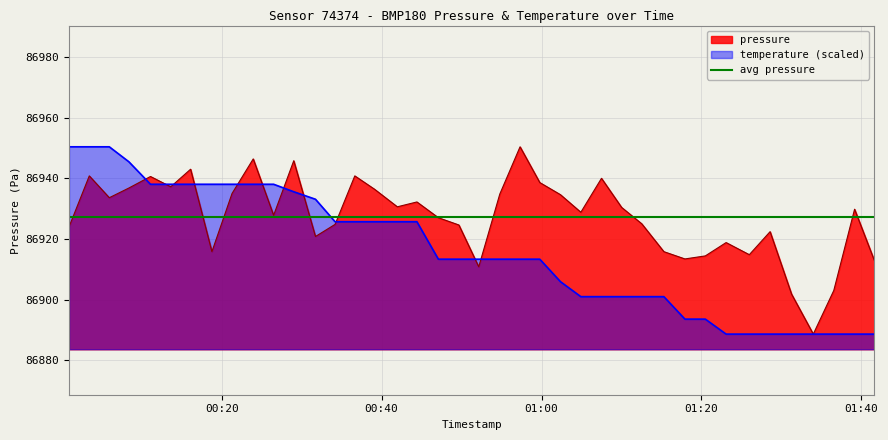

What is the average value of the temperature series?

86916.2